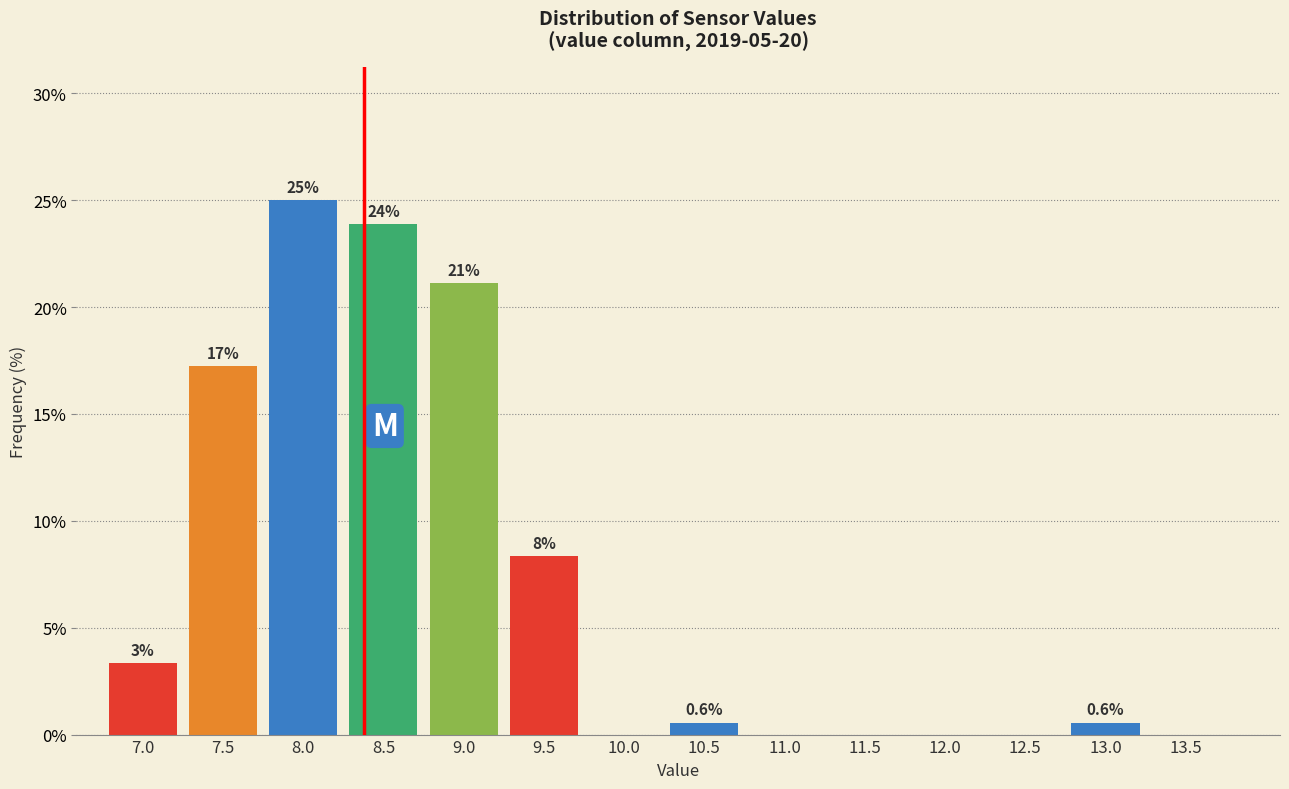

Which category has the highest value across all series?

8.0